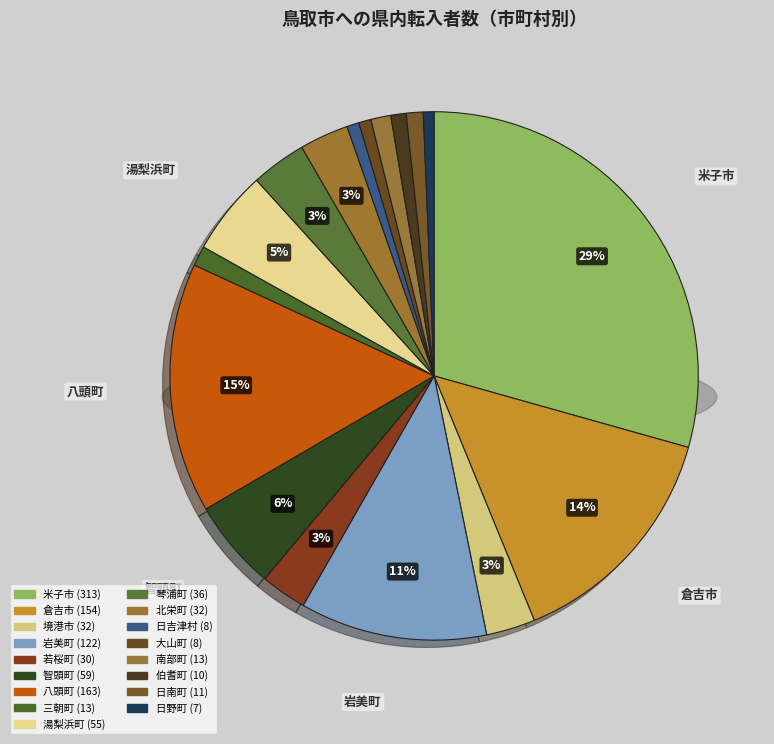

Is there a majority slice in this chart?

No